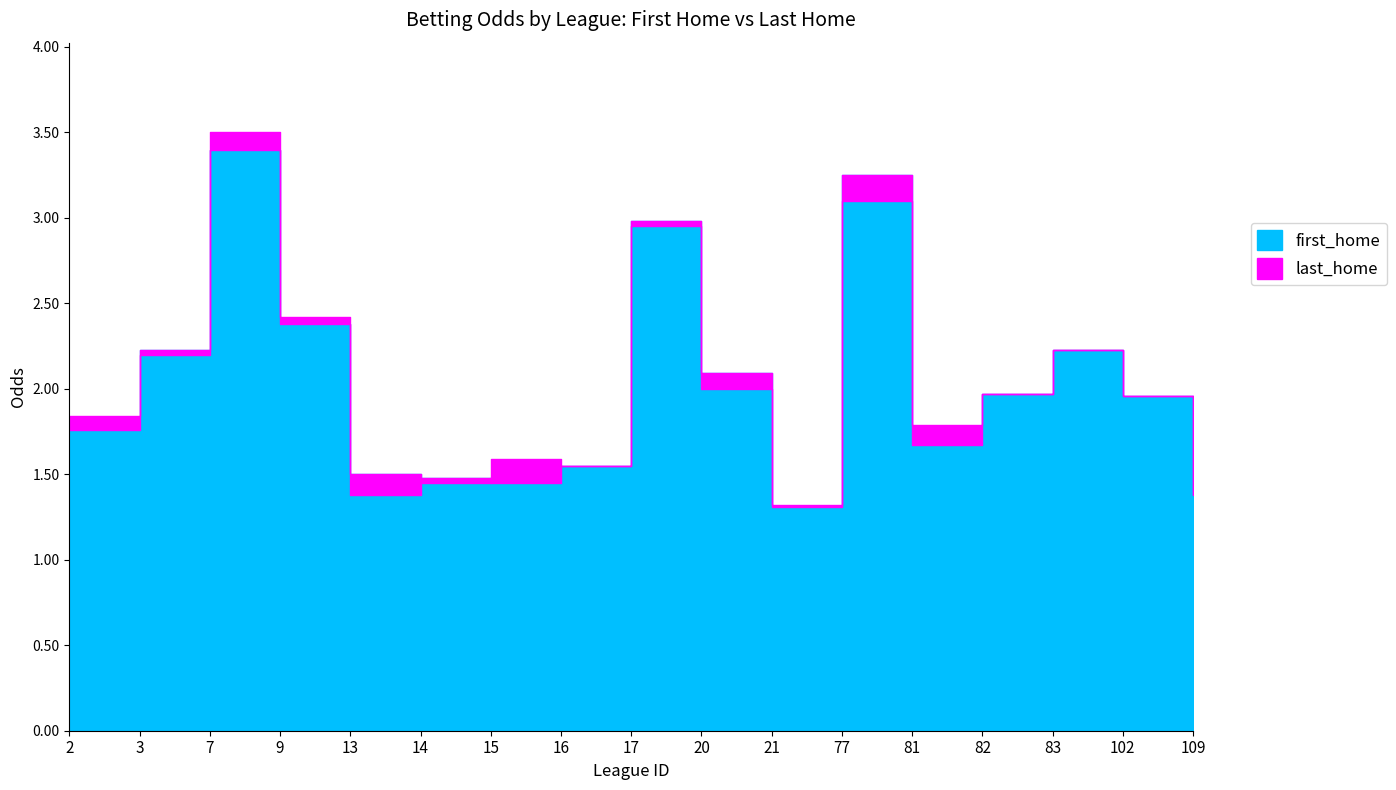

Is the value of last_home at 9 greater than the value of first_home at 20?

Yes